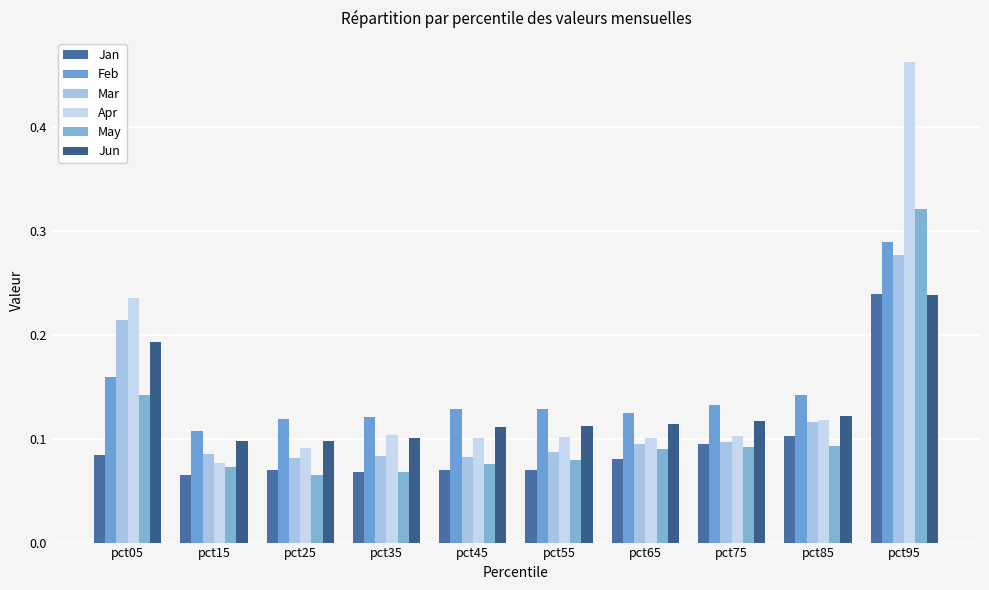

Which label corresponds to the largest value in the chart?

pct95